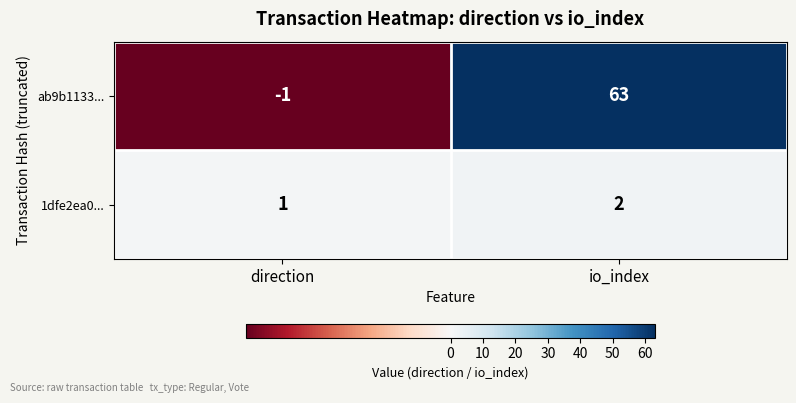

List the series in order of their peak value, lowest first.

1dfe2ea0..., ab9b1133...